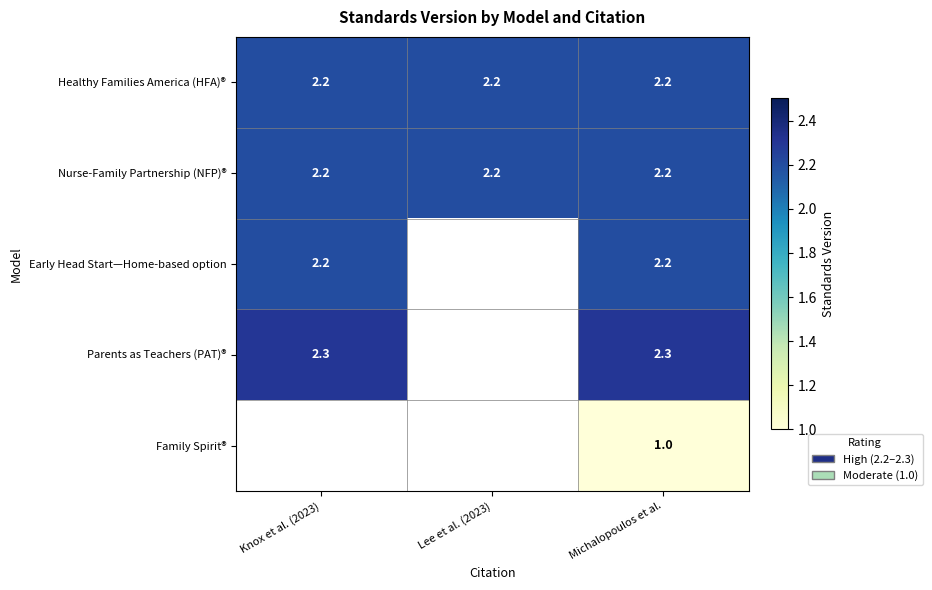

True or false: Early Head Start—Home-based option has a value of 3.3 at Knox et al. (2023).

False